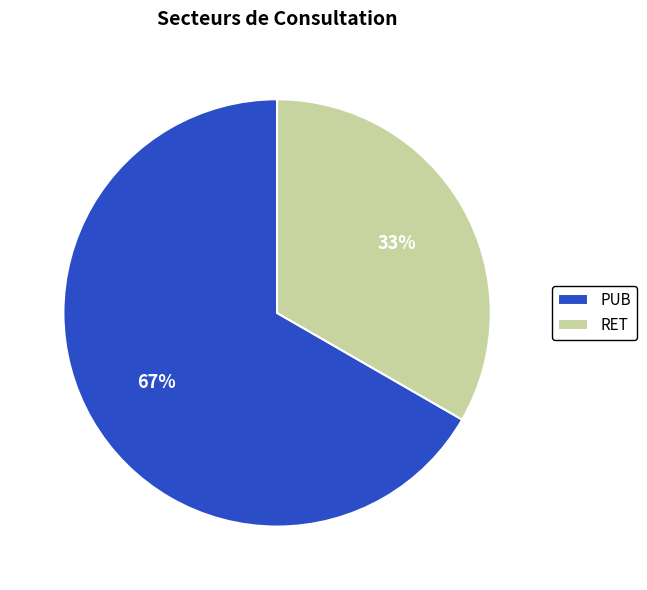

Is the sum of RET and PUB greater than half?

Yes